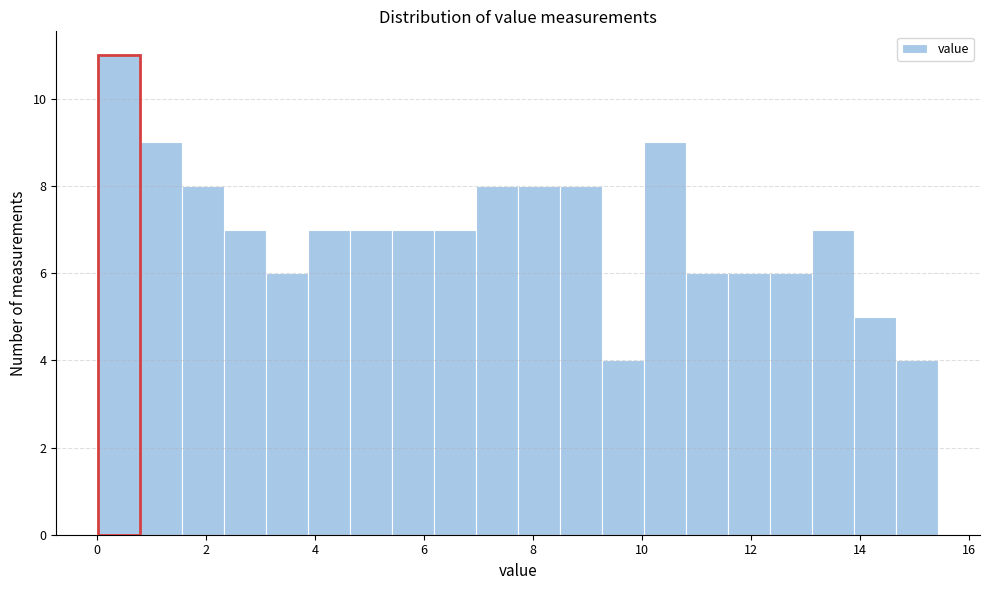

Around what value on the x-axis is the tallest bar? Give the approximate position of its centre, as read against the axis.

0.4